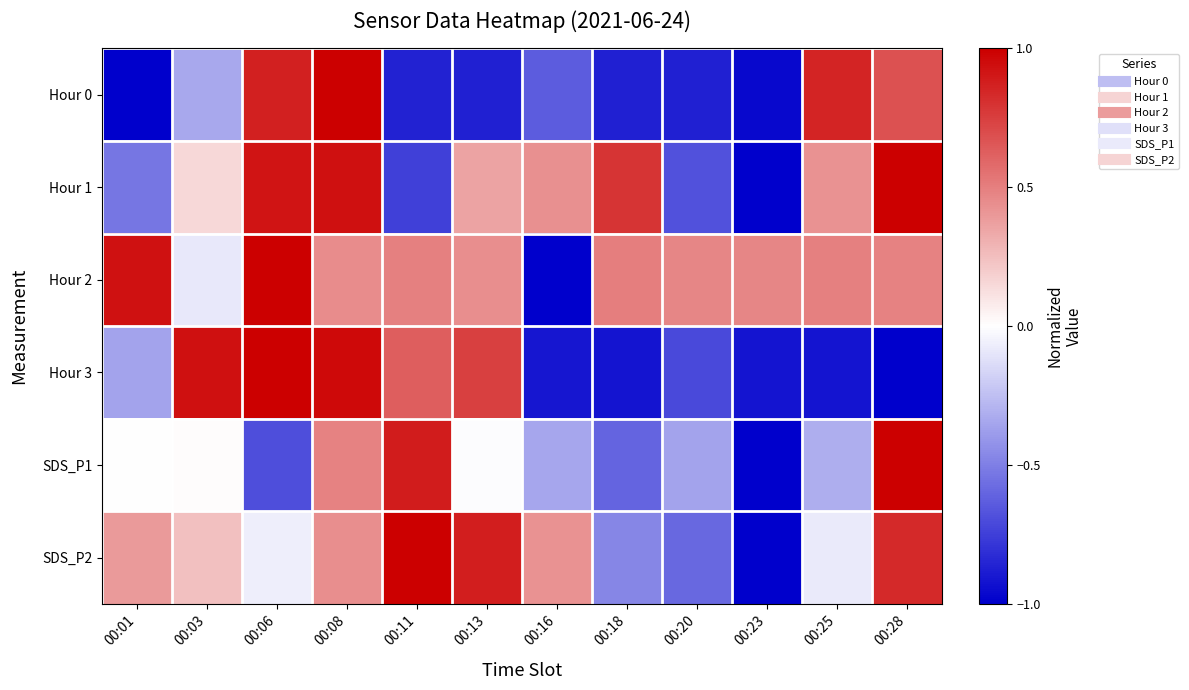

Reading left to right, list all the values displayed in this chart.

Hour 0: 00:01=-1.0	00:03=-0.3	00:06=0.9	00:08=1.0	00:11=-0.9	00:13=-0.9	00:16=-0.6	00:18=-0.9	00:20=-0.9	00:23=-1.0	00:25=0.9	00:28=0.7
Hour 1: 00:01=-0.5	00:03=0.2	00:06=0.9	00:08=0.9	00:11=-0.7	00:13=0.4	00:16=0.4	00:18=0.8	00:20=-0.7	00:23=-1.0	00:25=0.4	00:28=1.0
Hour 2: 00:01=0.9	00:03=-0.1	00:06=1.0	00:08=0.4	00:11=0.5	00:13=0.4	00:16=-1.0	00:18=0.5	00:20=0.5	00:23=0.5	00:25=0.5	00:28=0.5
Hour 3: 00:01=-0.4	00:03=0.9	00:06=1.0	00:08=1.0	00:11=0.6	00:13=0.7	00:16=-0.9	00:18=-0.9	00:20=-0.7	00:23=-0.9	00:25=-0.9	00:28=-1.0
SDS_P1: 00:01=-0.0	00:03=0.0	00:06=-0.7	00:08=0.5	00:11=0.9	00:13=-0.0	00:16=-0.3	00:18=-0.6	00:20=-0.4	00:23=-1.0	00:25=-0.3	00:28=1.0
SDS_P2: 00:01=0.4	00:03=0.2	00:06=-0.1	00:08=0.4	00:11=1.0	00:13=0.9	00:16=0.4	00:18=-0.5	00:20=-0.6	00:23=-1.0	00:25=-0.1	00:28=0.8